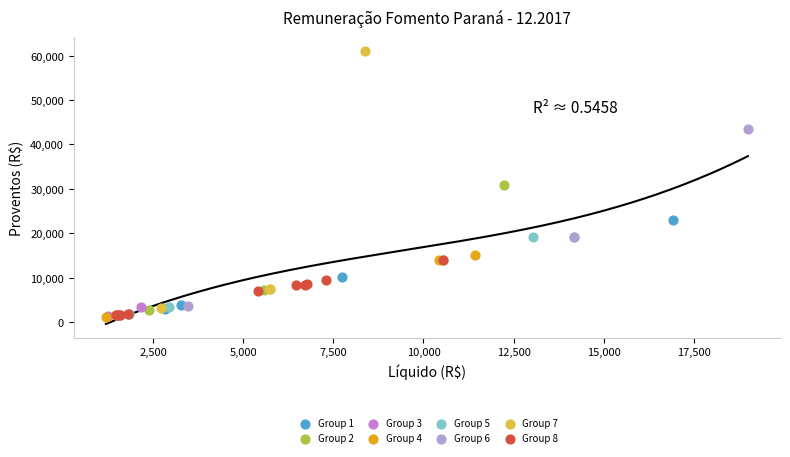

Which series has the widest spread of Y values?

Group 7